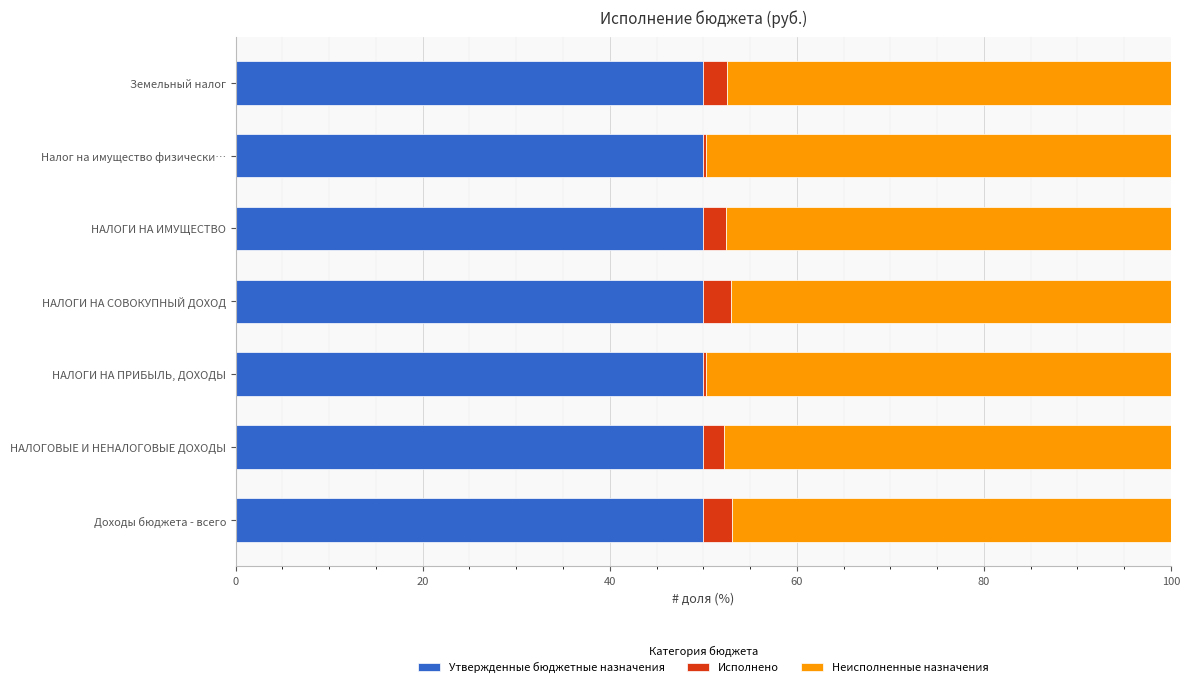

How many distinct data groups are displayed?

3